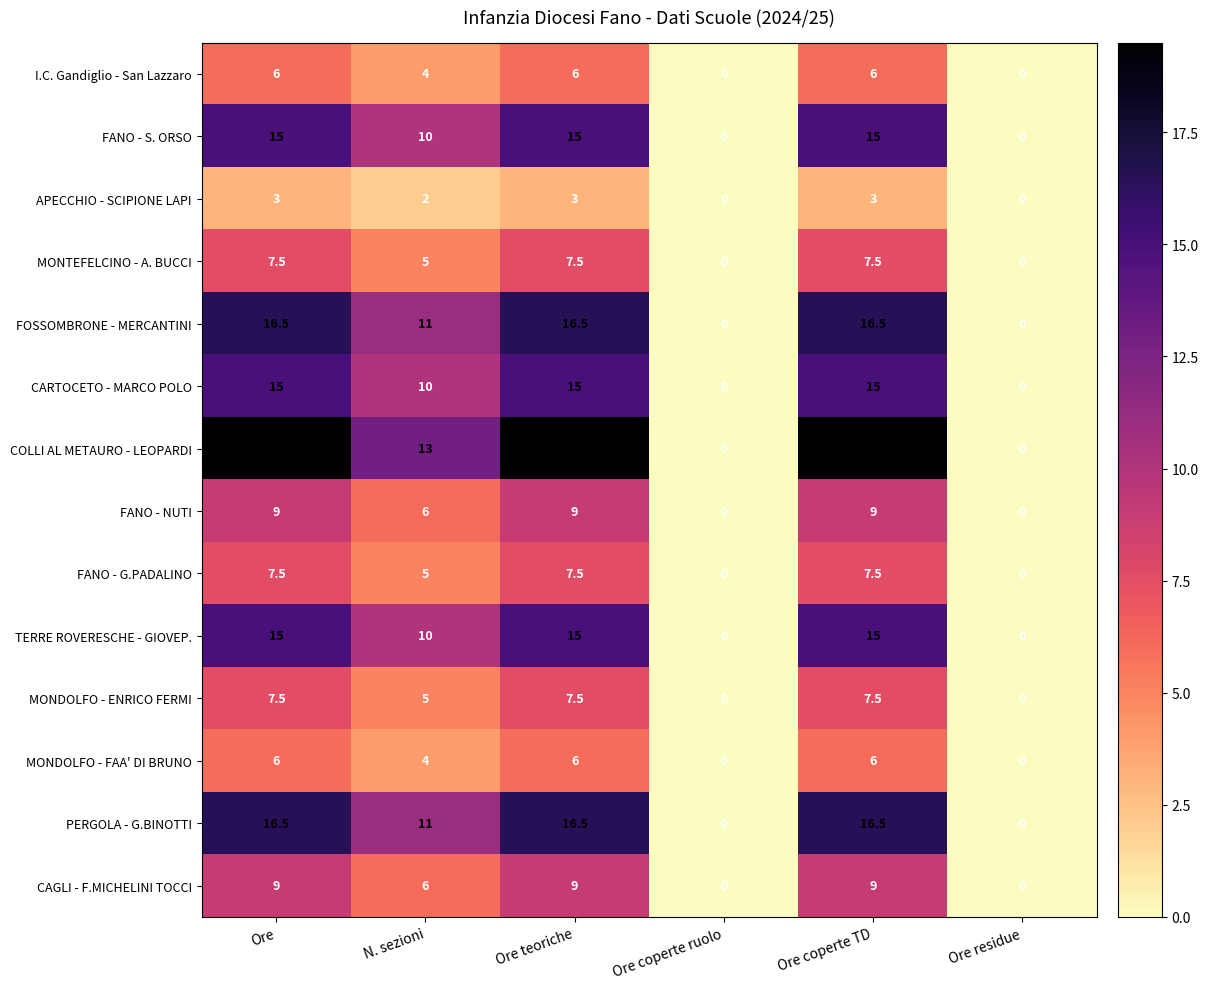

What is the average value of the FOSSOMBRONE - MERCANTINI series?

10.1